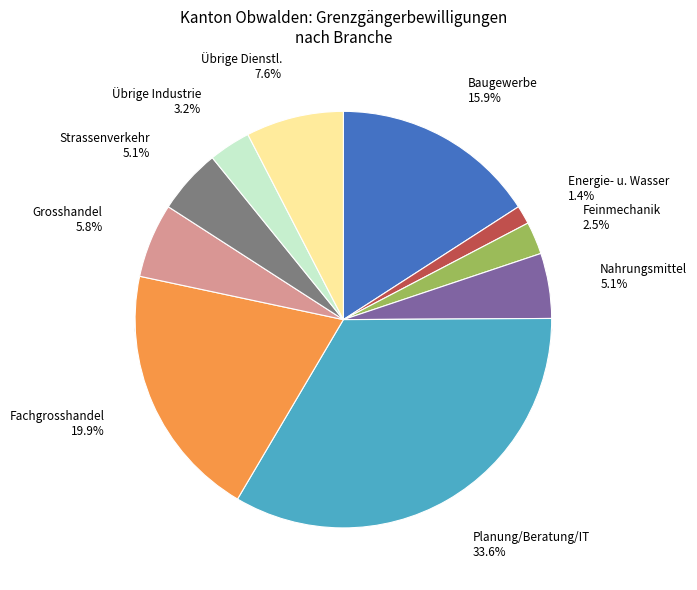

What is the ratio of the value at Planung, Beratung, Informatik to the value at Feinmechanische Erzeugnisse?

13.3